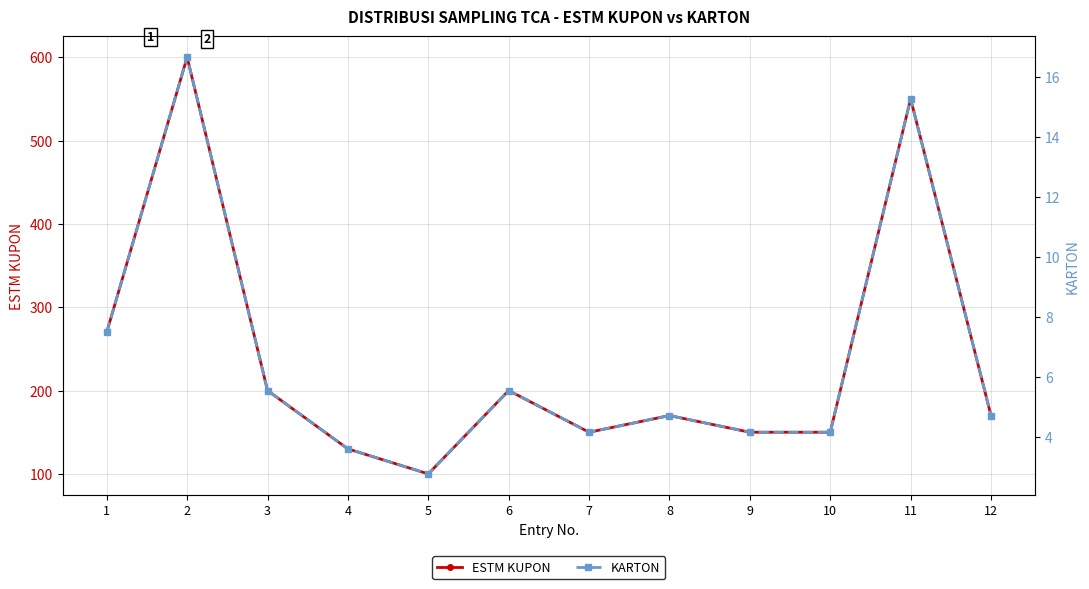

Where does the KARTON series first go above 4?

1